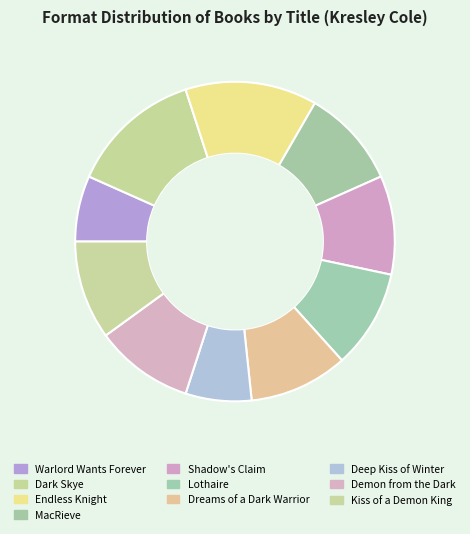

Count the number of slices in the pie.

10